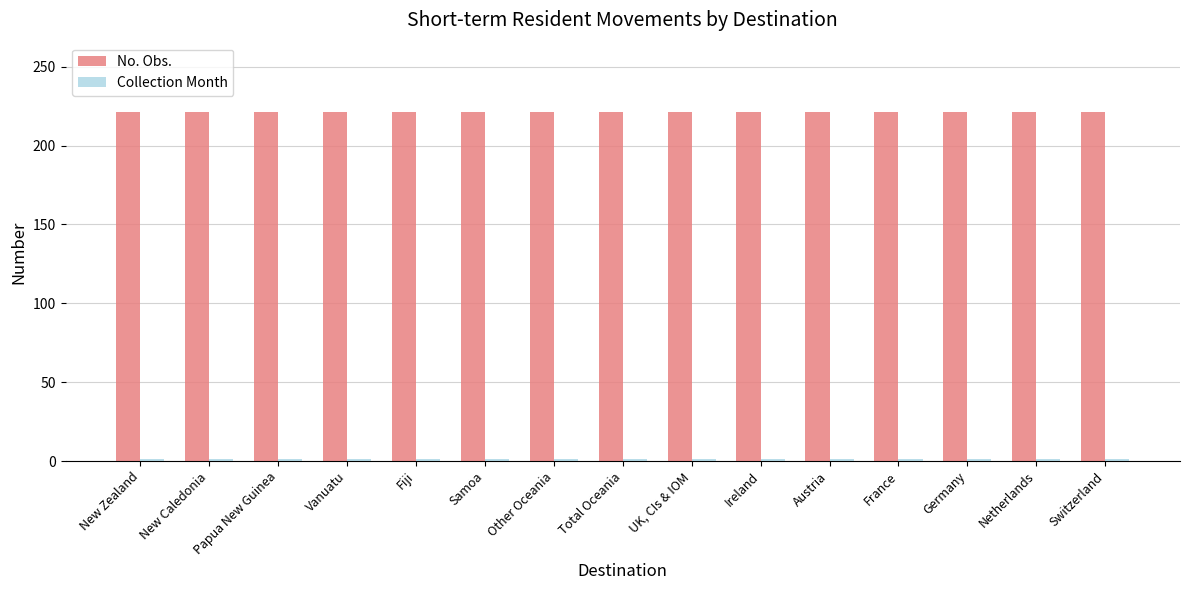

What is the sum of all No. Obs. values?

3315